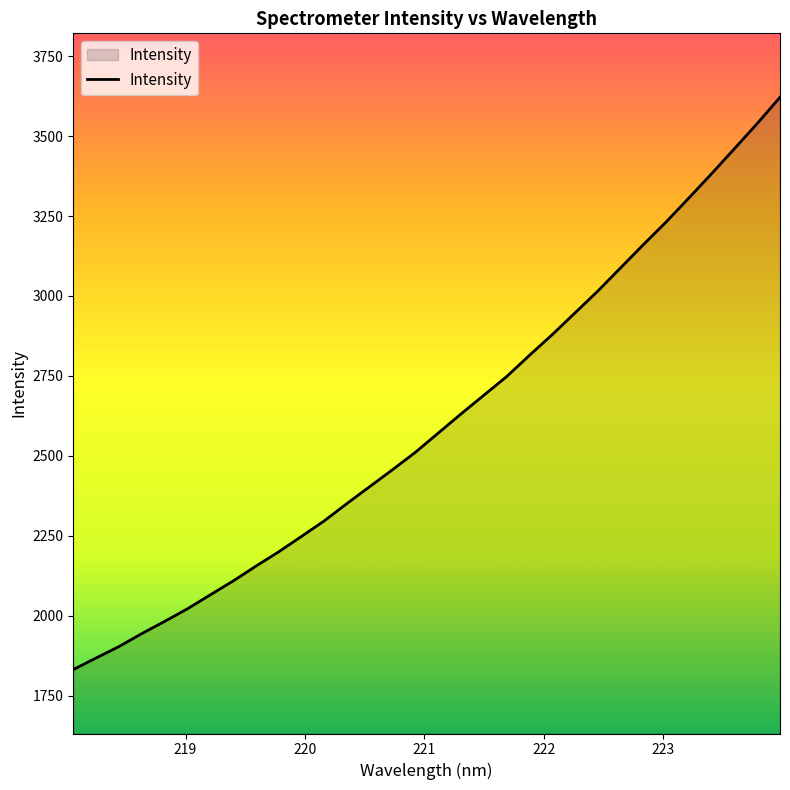

What is the difference between the maximum and minimum values?

1790.3